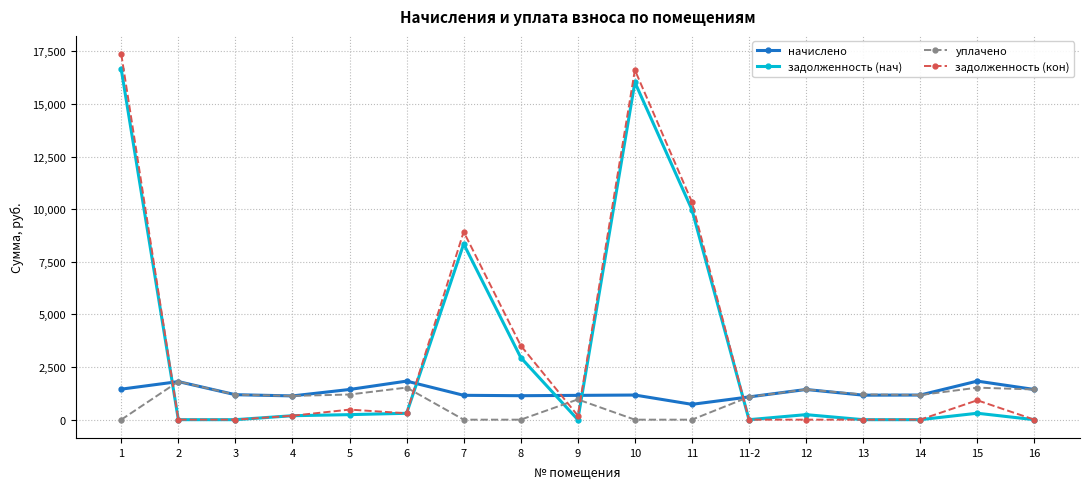

At which category does уплачено reach its first local peak?

2